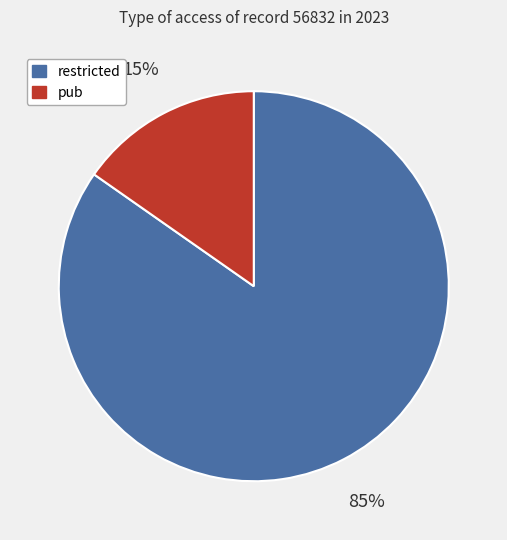

What is the smallest slice in the pie chart?

pub